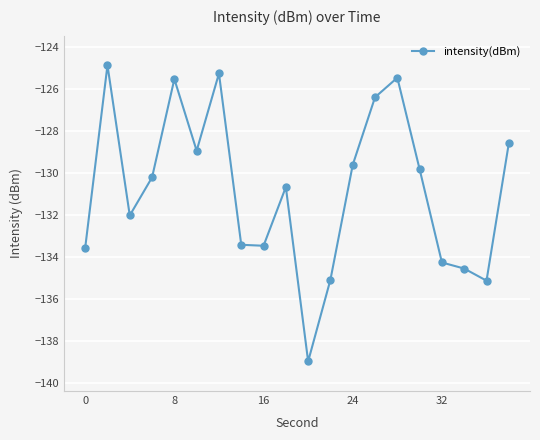

What is the difference between the second highest and minimum values?

13.7